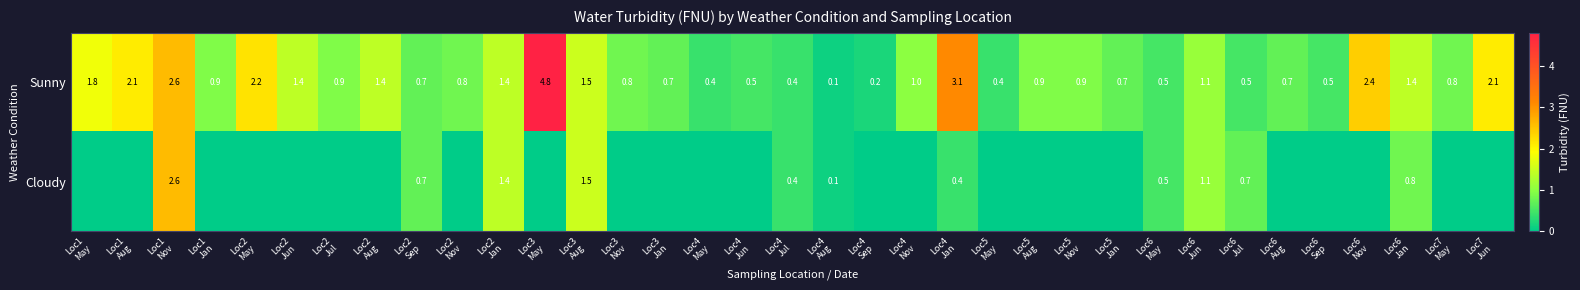

What is the average value of the Sunny series?

1.2